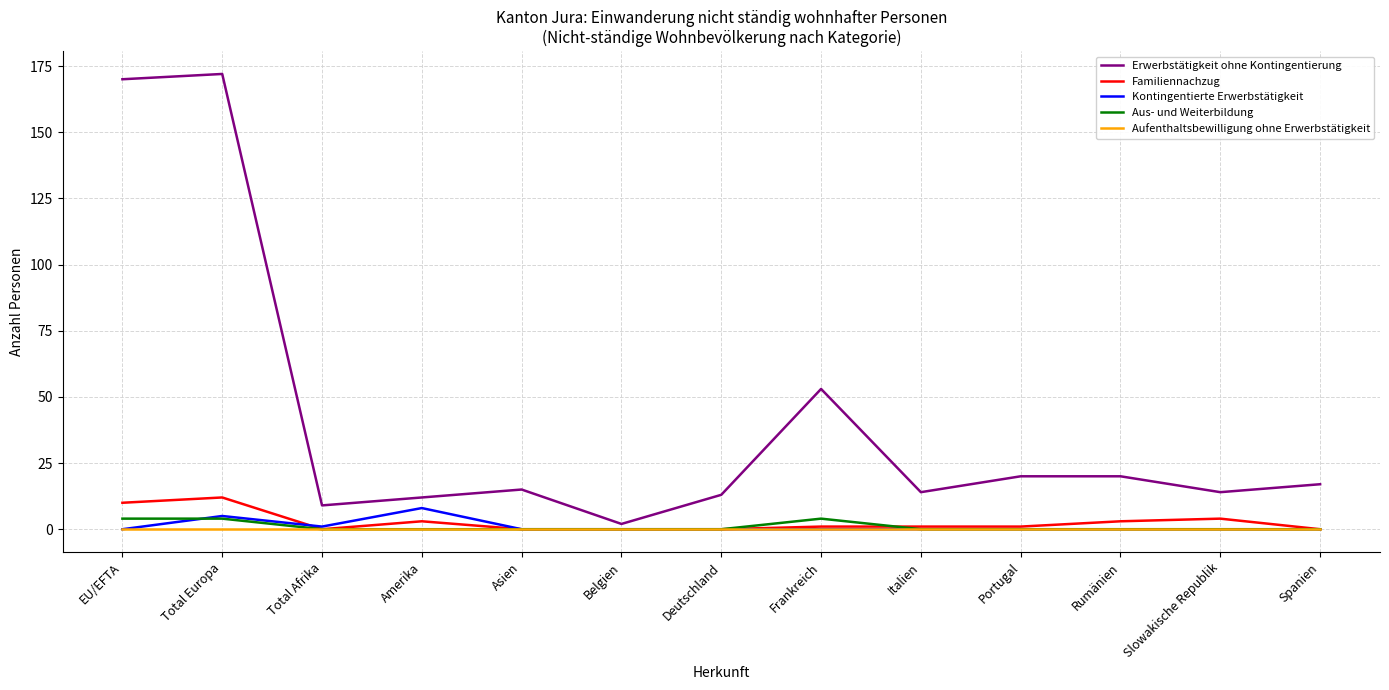

Reading left to right, extract all data points from this chart.

Erwerbstätigkeit ohne Kontingentierung: 170	172	9	12	15	2	13	53	14	20	20	14	17
Familiennachzug: 10	12	0	3	0	0	0	1	1	1	3	4	0
Kontingentierte Erwerbstätigkeit: 0	5	1	8	0	0	0	0	0	0	0	0	0
Aus- und Weiterbildung: 4	4	0	0	0	0	0	4	0	0	0	0	0
Aufenthaltsbewilligung ohne Erwerbstätigkeit: 0	0	0	0	0	0	0	0	0	0	0	0	0